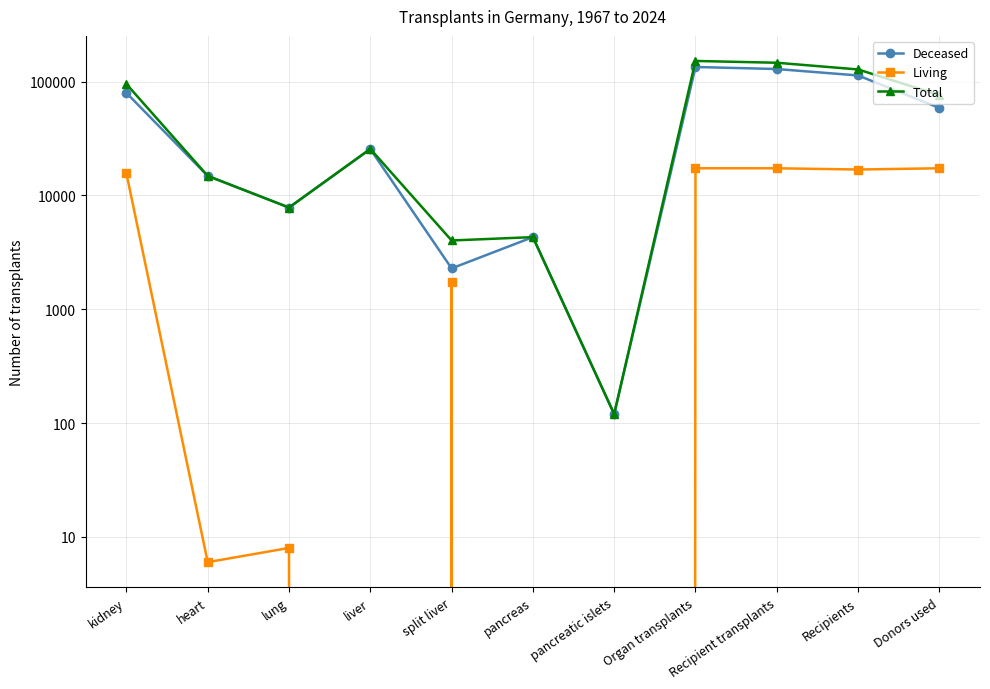

How many data points in Total are less than 25659?

5